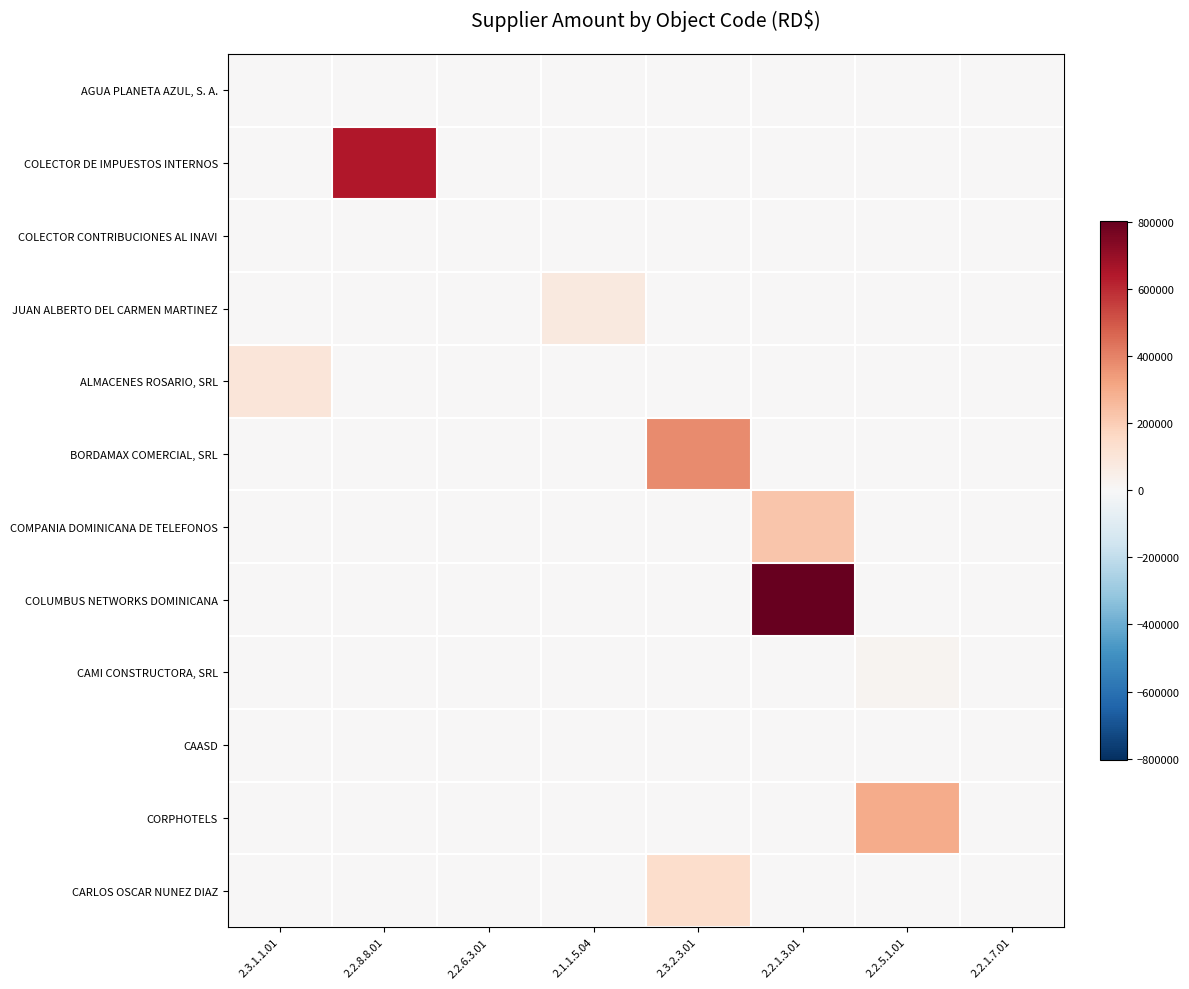

Reading left to right, extract all data points from this chart.

AGUA PLANETA AZUL, S. A.: 2.3.1.1.01=5240	2.2.8.8.01=0	2.2.6.3.01=0	2.1.1.5.04=0	2.3.2.3.01=0	2.2.1.3.01=0	2.2.5.1.01=0	2.2.1.7.01=0
COLECTOR DE IMPUESTOS INTERNOS: 2.3.1.1.01=0	2.2.8.8.01=646252	2.2.6.3.01=0	2.1.1.5.04=0	2.3.2.3.01=0	2.2.1.3.01=0	2.2.5.1.01=0	2.2.1.7.01=0
COLECTOR CONTRIBUCIONES AL INAVI: 2.3.1.1.01=0	2.2.8.8.01=0	2.2.6.3.01=2875	2.1.1.5.04=0	2.3.2.3.01=0	2.2.1.3.01=0	2.2.5.1.01=0	2.2.1.7.01=0
JUAN ALBERTO DEL CARMEN MARTINEZ: 2.3.1.1.01=0	2.2.8.8.01=0	2.2.6.3.01=0	2.1.1.5.04=79042	2.3.2.3.01=0	2.2.1.3.01=0	2.2.5.1.01=0	2.2.1.7.01=0
ALMACENES ROSARIO, SRL: 2.3.1.1.01=99146	2.2.8.8.01=0	2.2.6.3.01=0	2.1.1.5.04=0	2.3.2.3.01=0	2.2.1.3.01=0	2.2.5.1.01=0	2.2.1.7.01=0
BORDAMAX COMERCIAL, SRL: 2.3.1.1.01=0	2.2.8.8.01=0	2.2.6.3.01=0	2.1.1.5.04=0	2.3.2.3.01=377600	2.2.1.3.01=0	2.2.5.1.01=0	2.2.1.7.01=0
COMPANIA DOMINICANA DE TELEFONOS: 2.3.1.1.01=0	2.2.8.8.01=0	2.2.6.3.01=0	2.1.1.5.04=0	2.3.2.3.01=0	2.2.1.3.01=220880	2.2.5.1.01=0	2.2.1.7.01=0
COLUMBUS NETWORKS DOMINICANA: 2.3.1.1.01=0	2.2.8.8.01=0	2.2.6.3.01=0	2.1.1.5.04=0	2.3.2.3.01=0	2.2.1.3.01=805372	2.2.5.1.01=0	2.2.1.7.01=0
CAMI CONSTRUCTORA, SRL: 2.3.1.1.01=0	2.2.8.8.01=0	2.2.6.3.01=0	2.1.1.5.04=0	2.3.2.3.01=0	2.2.1.3.01=0	2.2.5.1.01=20000	2.2.1.7.01=0
CAASD: 2.3.1.1.01=0	2.2.8.8.01=0	2.2.6.3.01=0	2.1.1.5.04=0	2.3.2.3.01=0	2.2.1.3.01=0	2.2.5.1.01=0	2.2.1.7.01=4954
CORPHOTELS: 2.3.1.1.01=0	2.2.8.8.01=0	2.2.6.3.01=0	2.1.1.5.04=0	2.3.2.3.01=0	2.2.1.3.01=0	2.2.5.1.01=300000	2.2.1.7.01=0
CARLOS OSCAR NUNEZ DIAZ: 2.3.1.1.01=0	2.2.8.8.01=0	2.2.6.3.01=0	2.1.1.5.04=0	2.3.2.3.01=140302	2.2.1.3.01=0	2.2.5.1.01=0	2.2.1.7.01=0